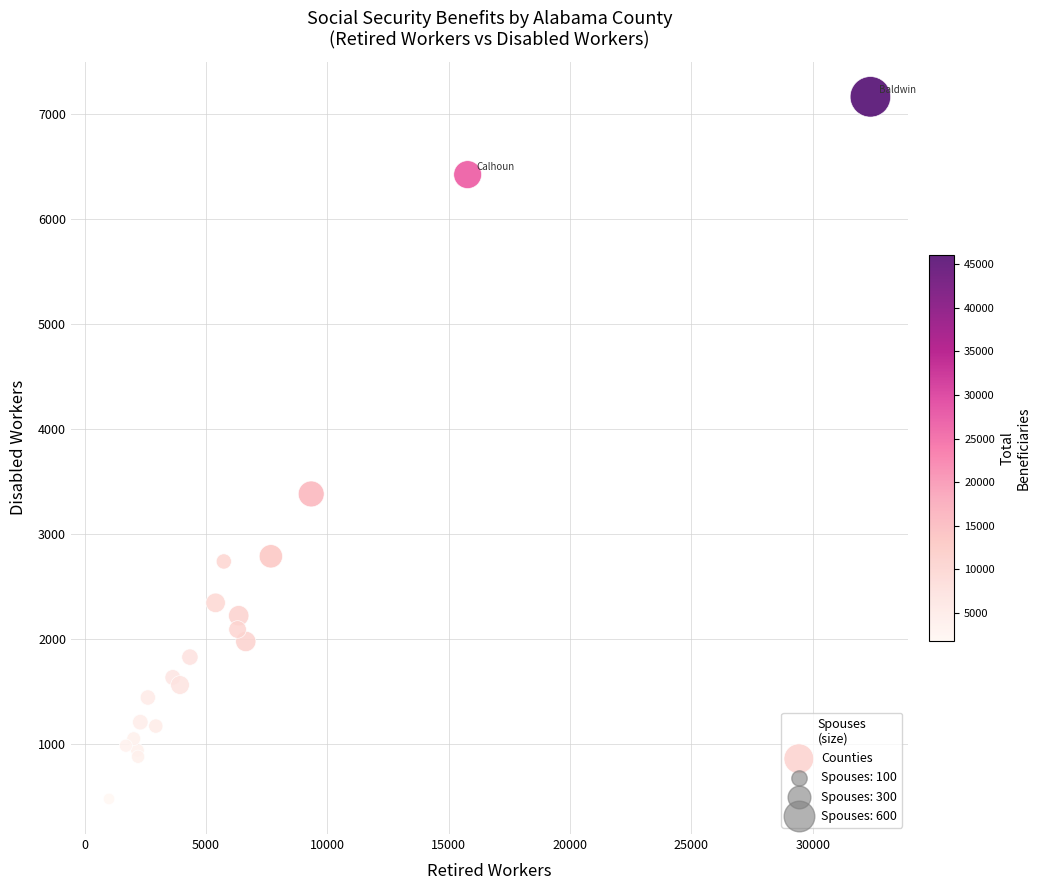

What Y value in the scatter plot is closest to 3820?

3381